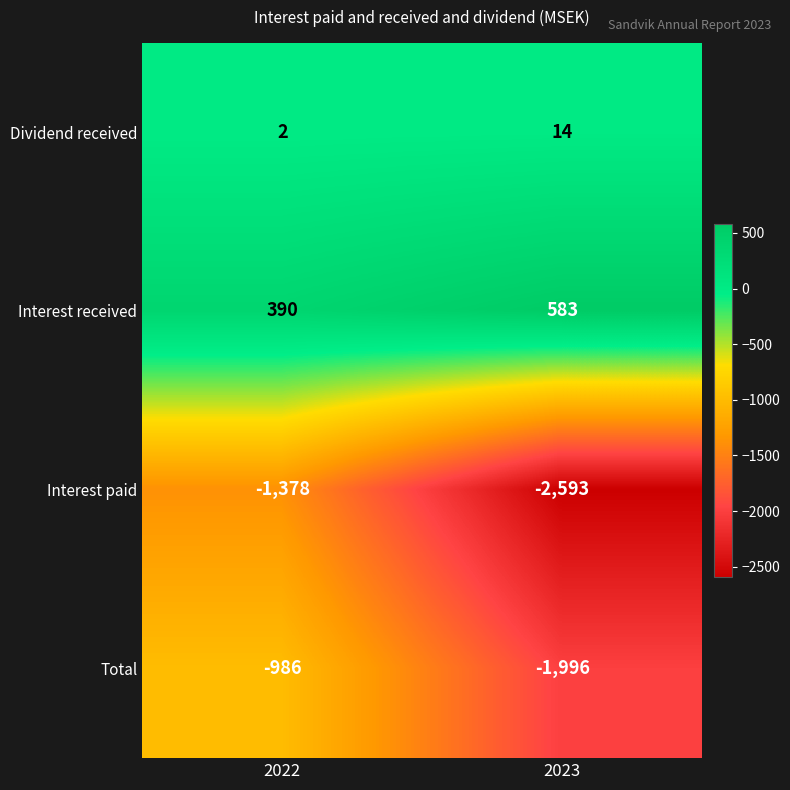

What is the difference between the highest and lowest values at 2023?

3176